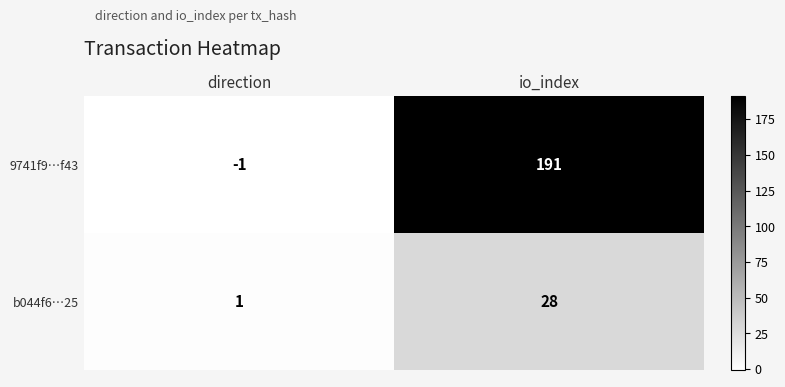

True or false: 9741f9…f43 has a value of 191 at io_index.

True